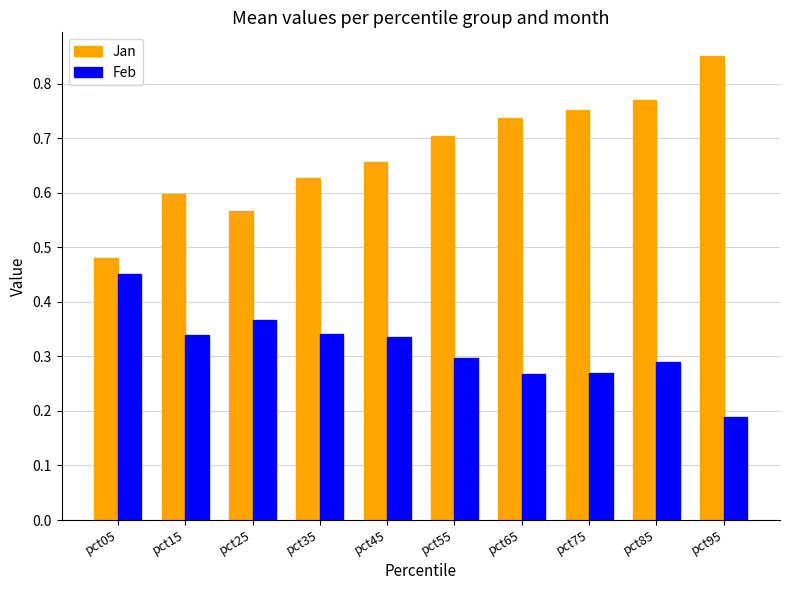

Which series has the largest range (max minus min)?

Jan